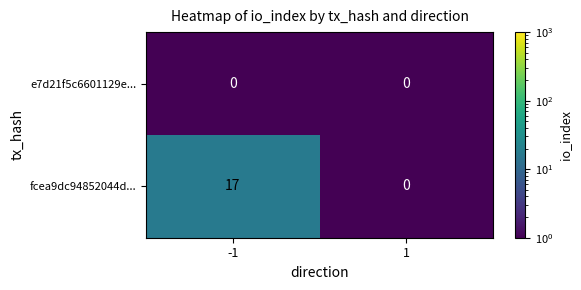

Which series has the largest total across all categories?

fcea9dc94852044d...